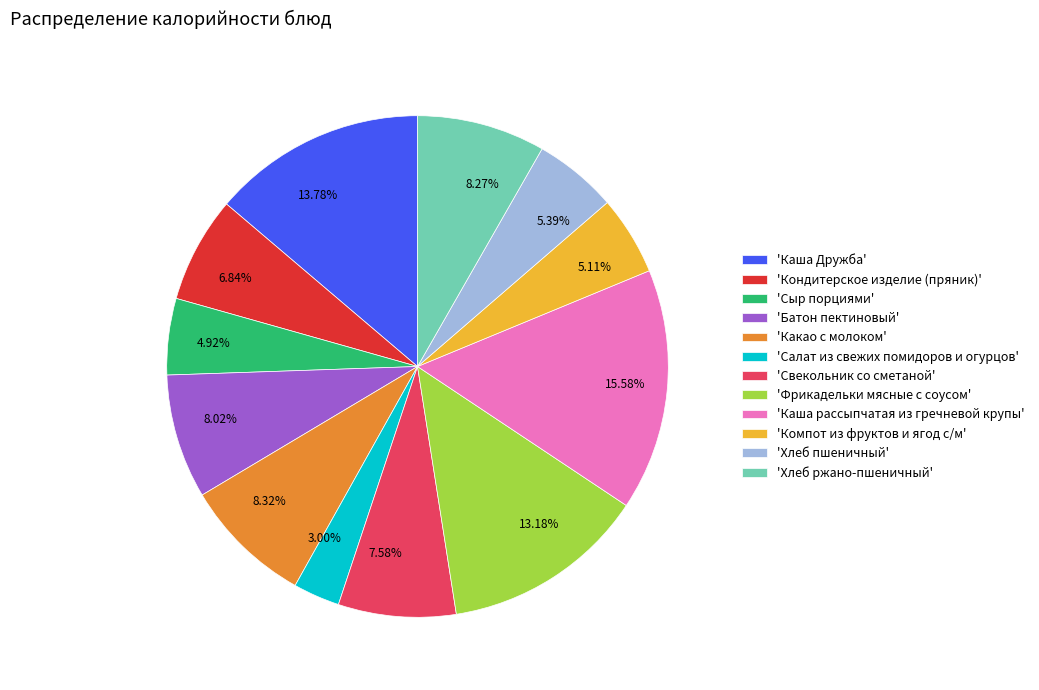

Is the sum of 5.39% and 8.32% greater than half?

No